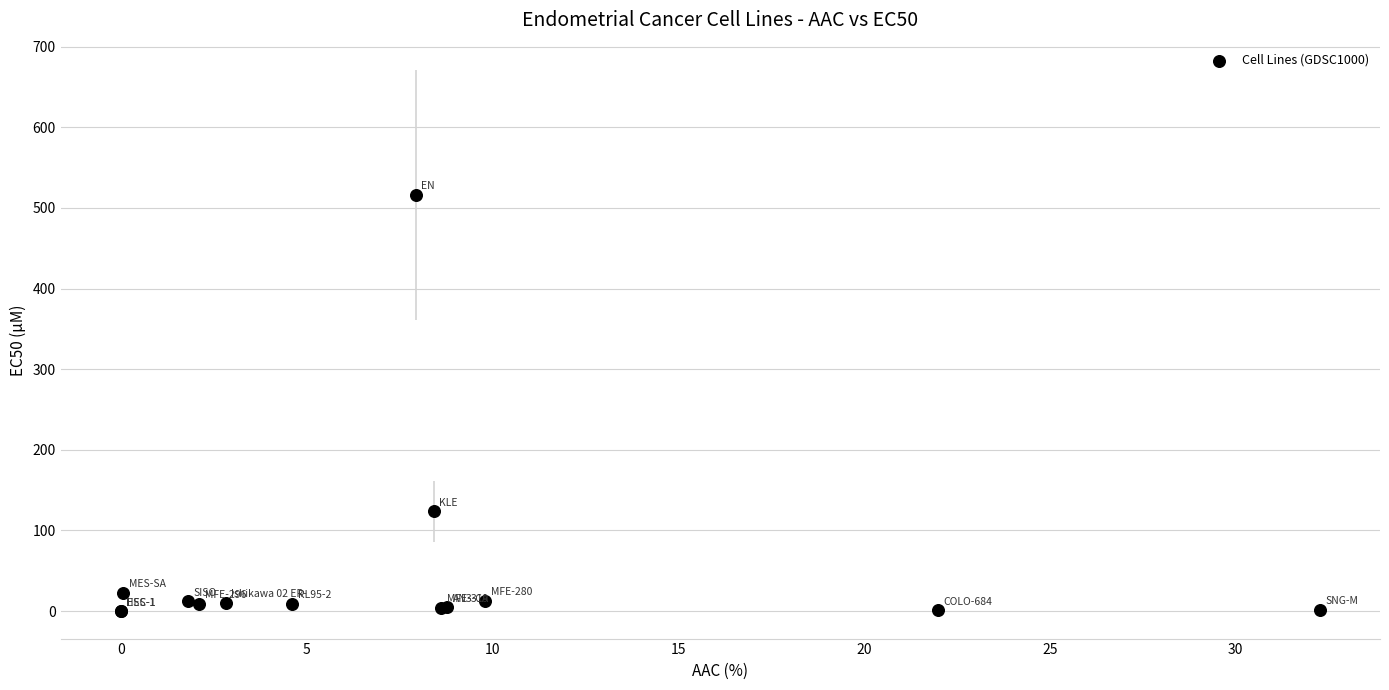

What Y value in the scatter plot is closest to 258?

124.0